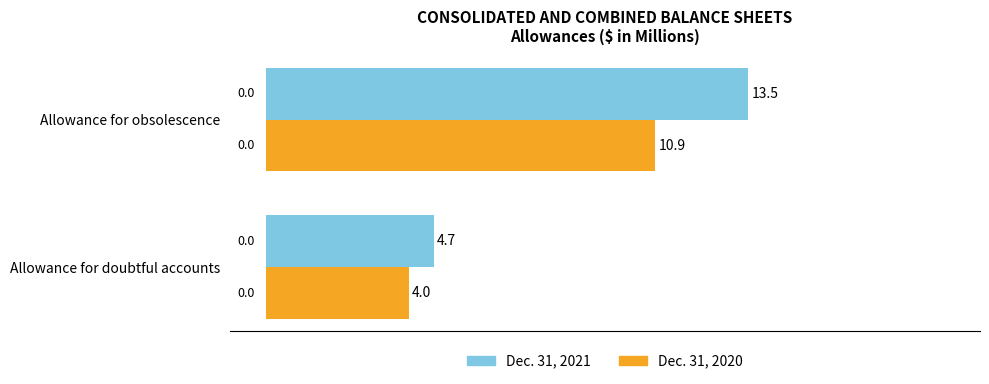

The value of Dec. 31, 2020 at Allowance for doubtful accounts is 4.0. True or false?

True